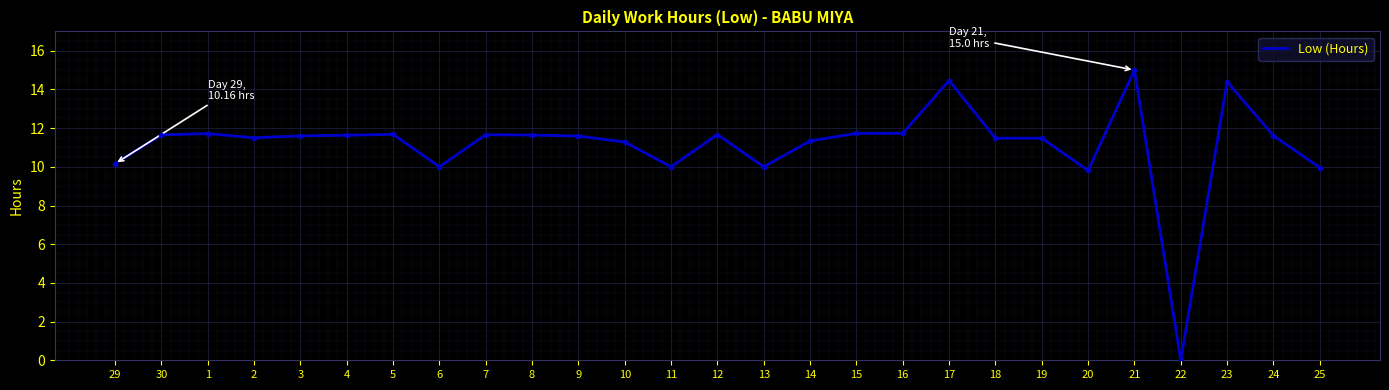

How many values are above zero?

26